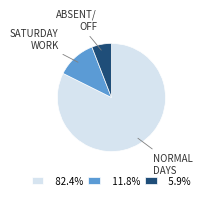

Is there any slice that represents more than half of the pie?

Yes